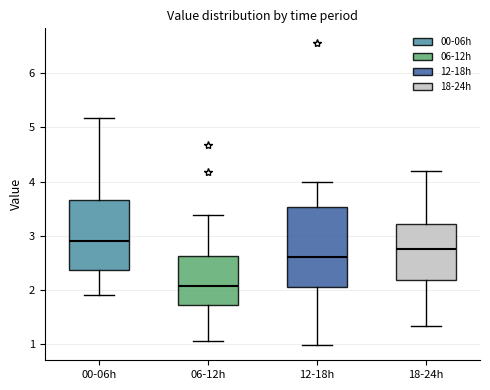

Which box is the tallest, from its lower edge to its upper edge?

12-18h